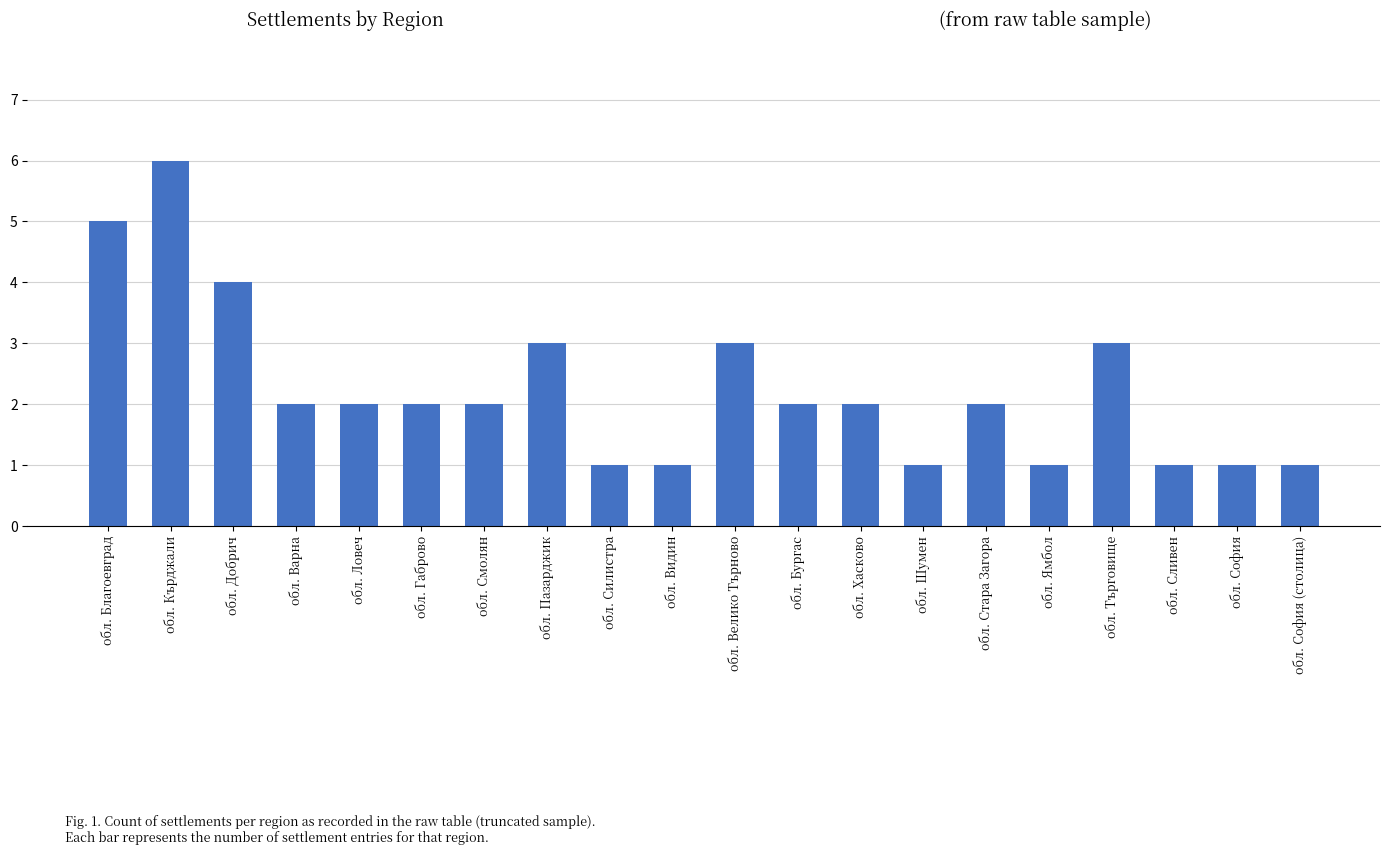

Is it true that the value at обл. Пазарджик is 5?

False